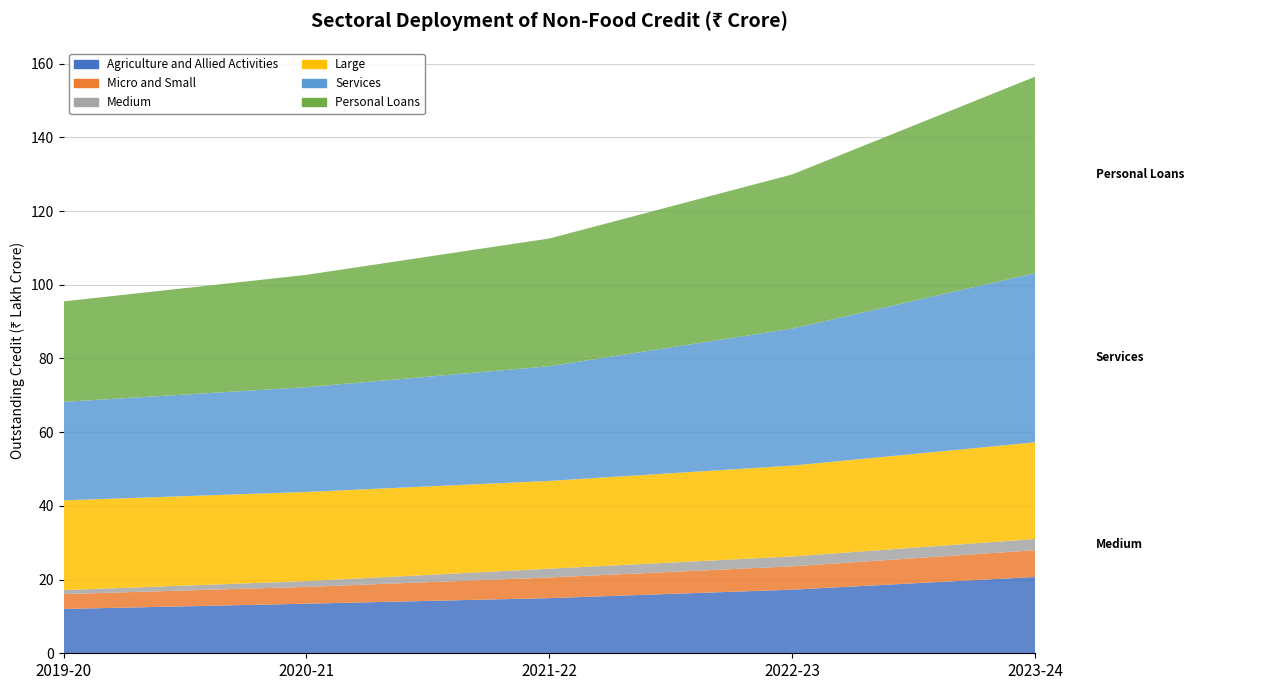

Reading right to left, extract all data points from this chart.

Agriculture and Allied Activities: 2071251	1726410	1496484	1345914	1203176
Micro and Small: 726315	633289	560178	456093	403051
Medium: 303998	268286	238944	156061	108573
Large: 2622490	2464831	2381978	2419890	2435227
Services: 4592227	3718805	3112541	2843238	2672047
Personal Loans: 5331290	4182767	3466075	3047968	2726864